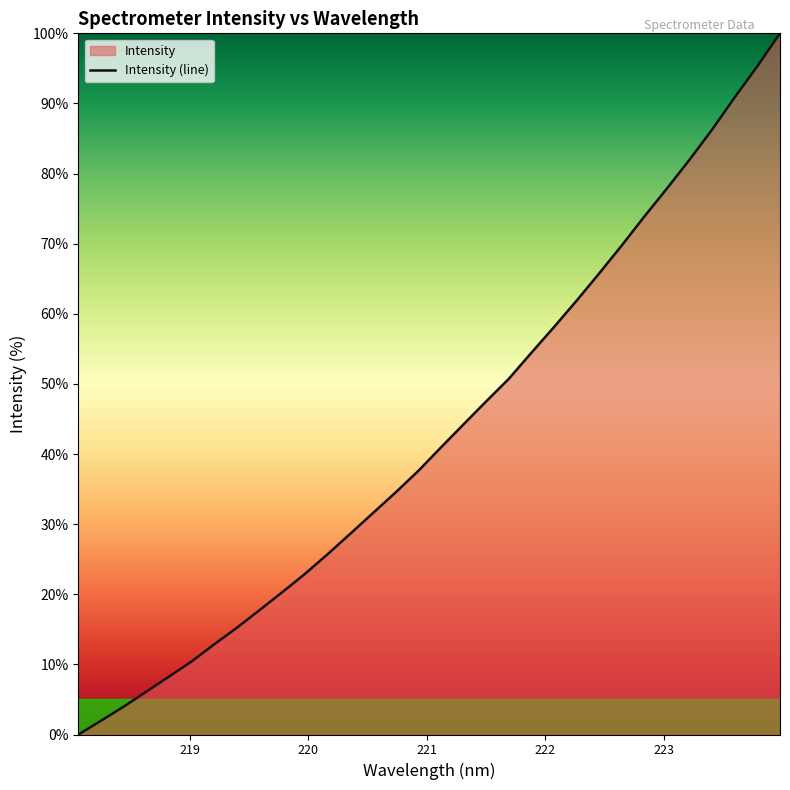

What is the difference between the maximum and minimum values?

100.0